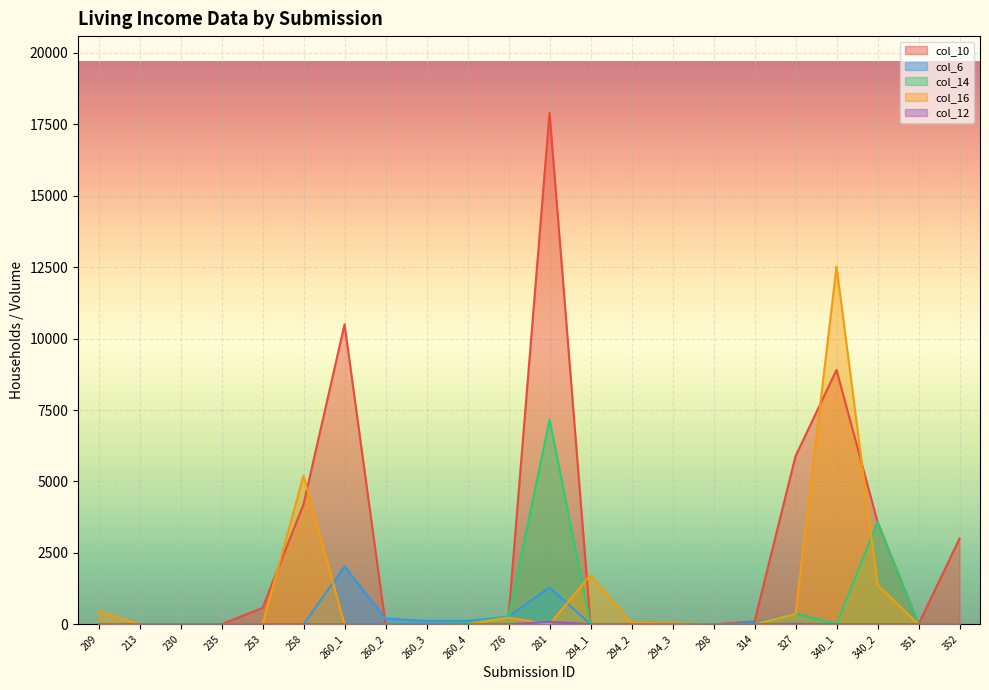

What are all the series names shown in the legend?

col_10, col_6, col_14, col_16, col_12